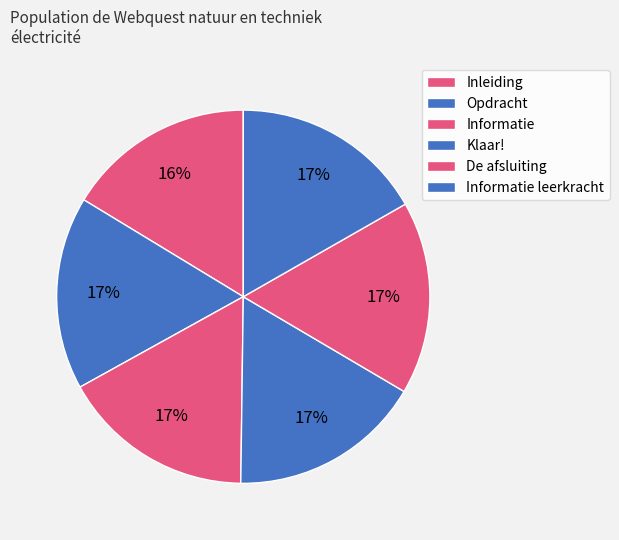

The Opdracht slice represents 17% of the pie. True or false?

True